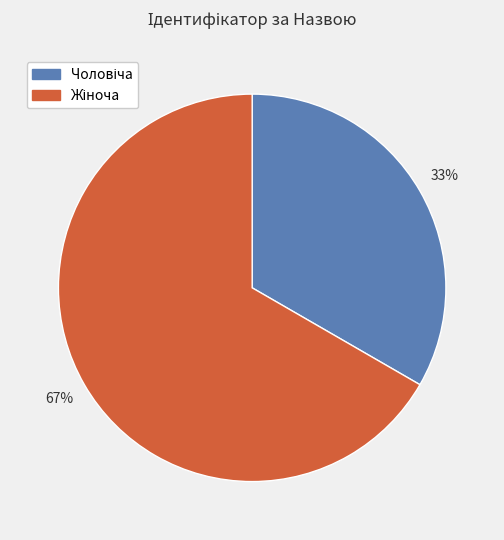

Does any single category account for the majority?

Yes